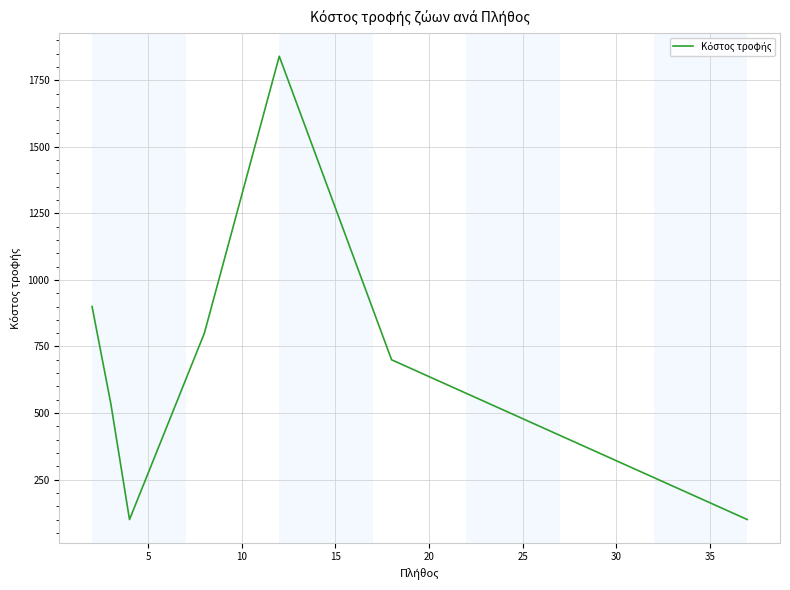

Does the chart display data point markers on the line(s)?

No